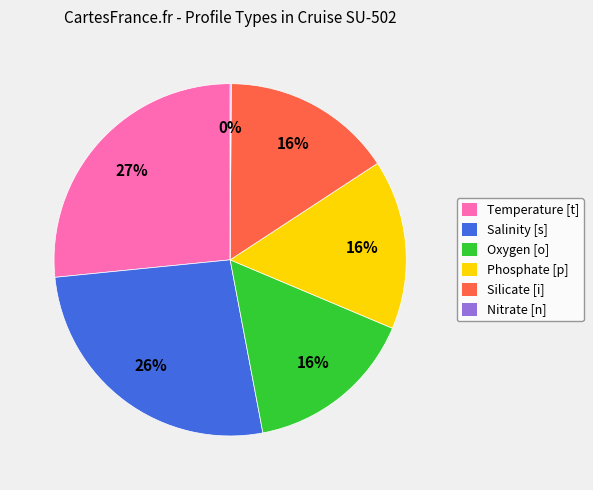

What is the ratio of the value at Temperature [t] to the value at Phosphate [p]?

1.7